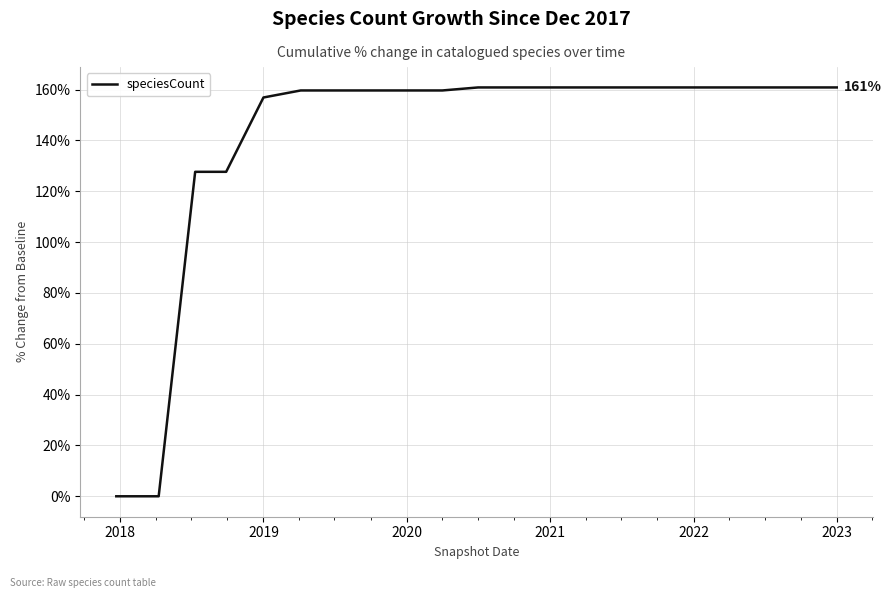

What is the sum of all values?

2980.2